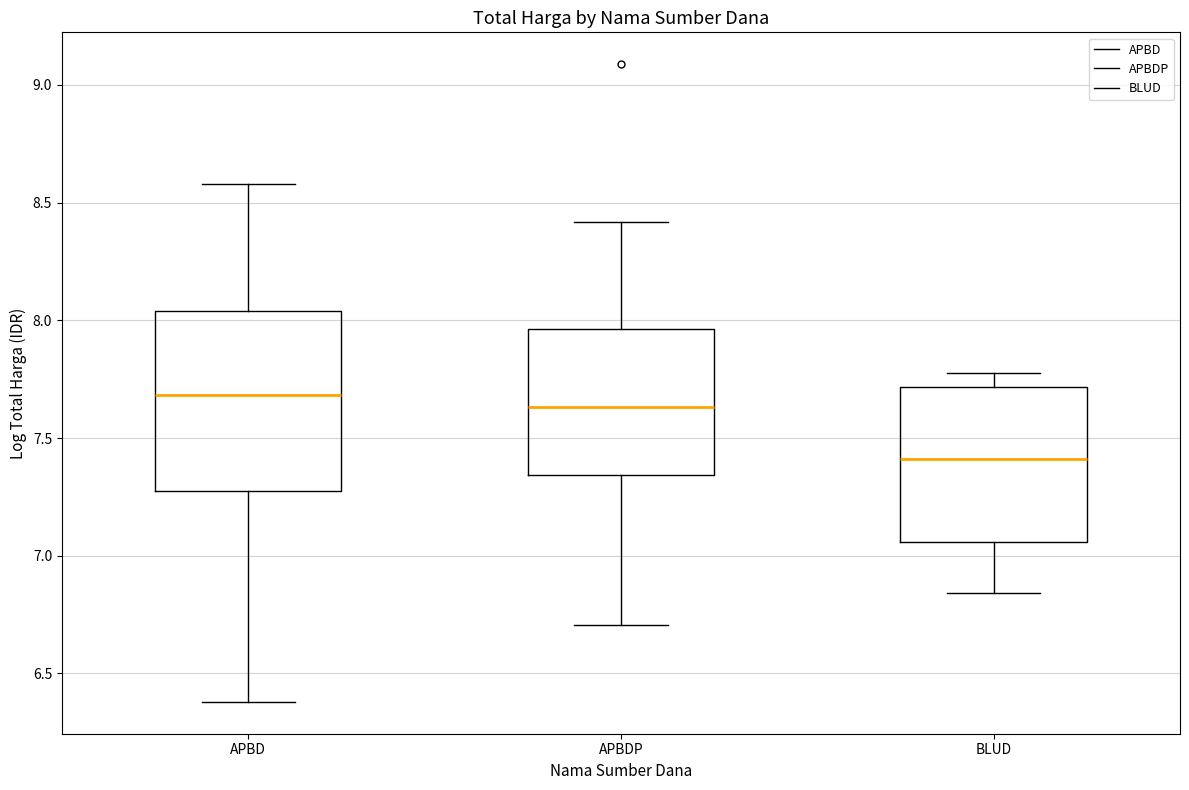

Reading left to right, read every box against the y-axis: the position of its median line, the range the box covers, and the ends of its whiskers. The values are not printed on the chart, so give them approximately, as read against the axis.

APBD: median 7.70, box 7.25 to 8.05, whiskers 6.40 to 8.60
APBDP: median 7.65, box 7.35 to 7.95, whiskers 6.70 to 8.40
BLUD: median 7.40, box 7.05 to 7.70, whiskers 6.85 to 7.80